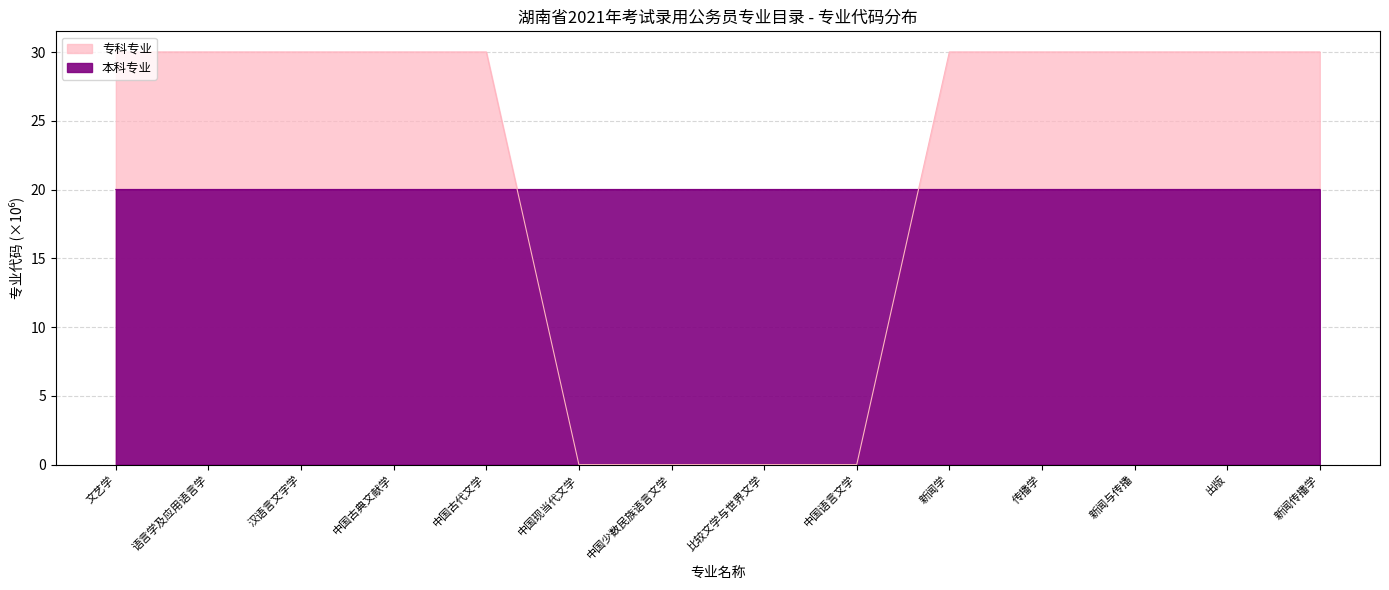

Where is the first local maximum for 专科专业?

中国古代文学